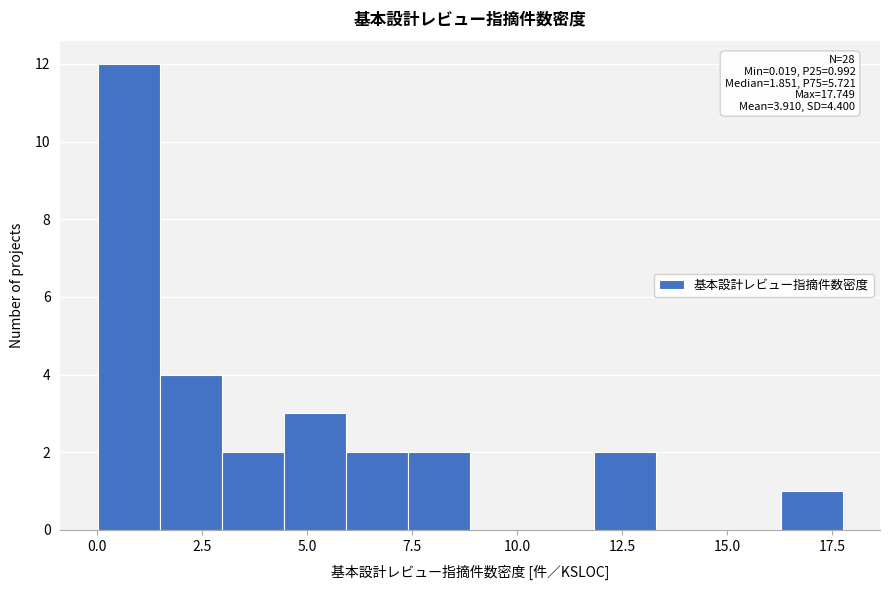

Read against the x-axis, roughly where is the centre of the tallest bar?

1.0